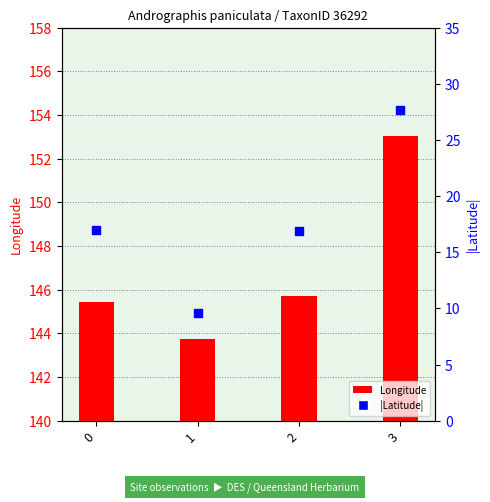

Which series has the largest Y range (max minus min)?

|Latitude|